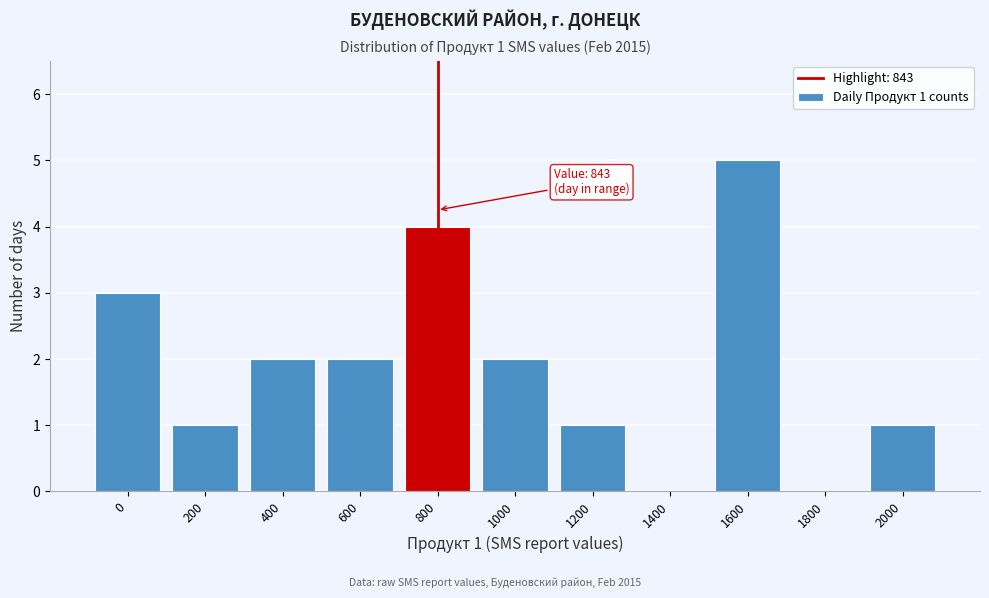

Reading left to right, transcribe all the data shown in this chart.

0=3	200=1	400=2	600=2	800=4	1000=2	1200=1	1400=0	1600=5	1800=0	2000=1